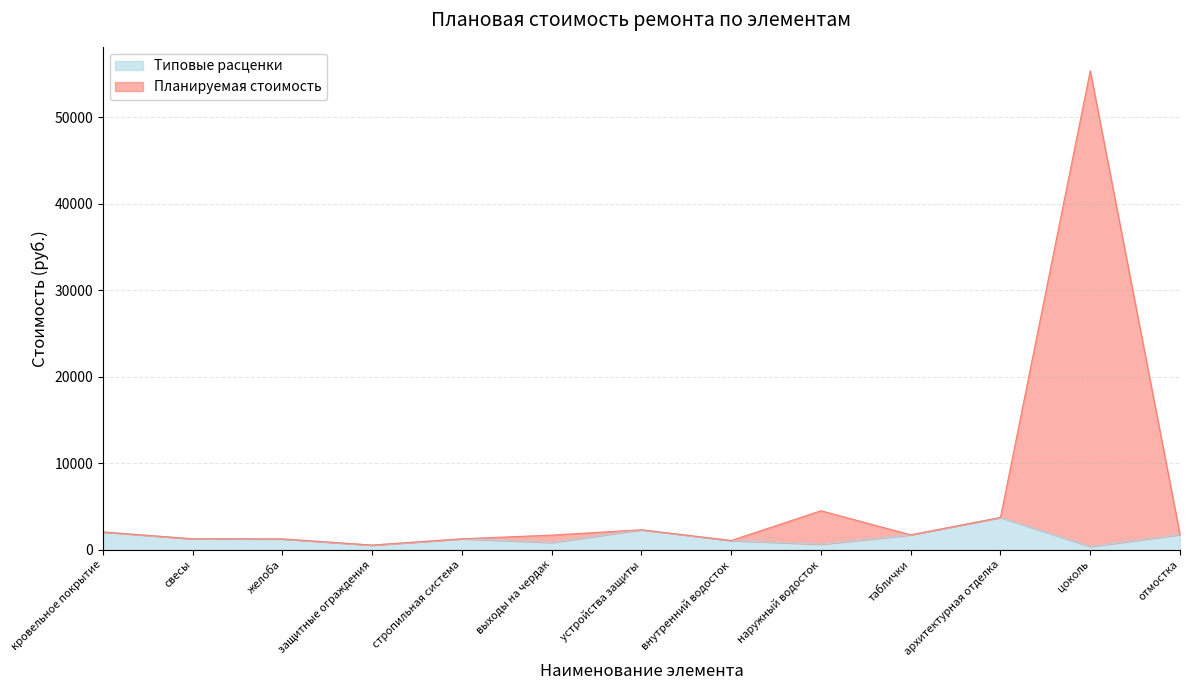

What is the average value of the Планируемая стоимость series?

6046.8